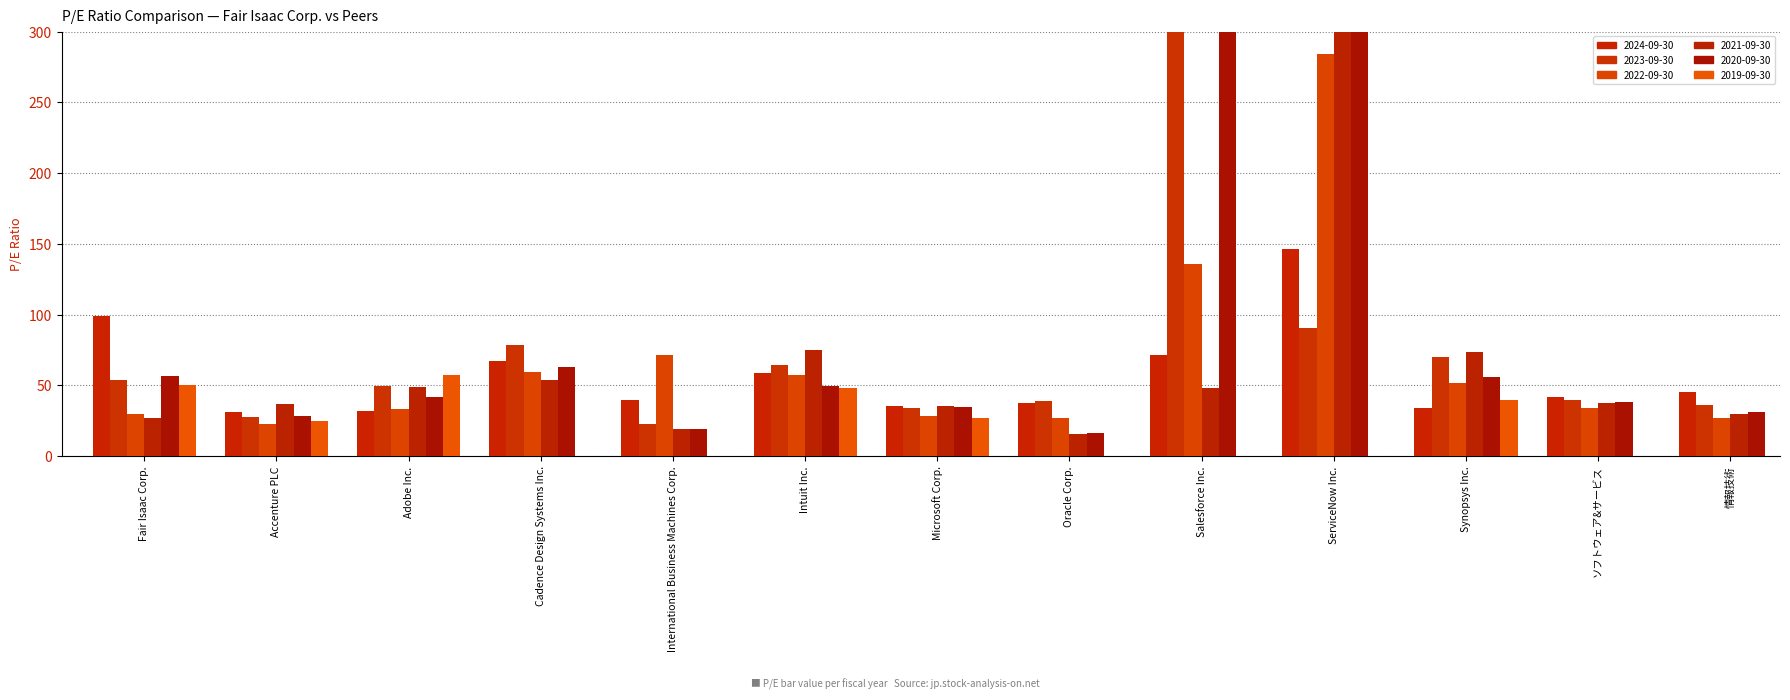

What is the approximate value of 2020-09-30 at Microsoft Corp.?

35.0